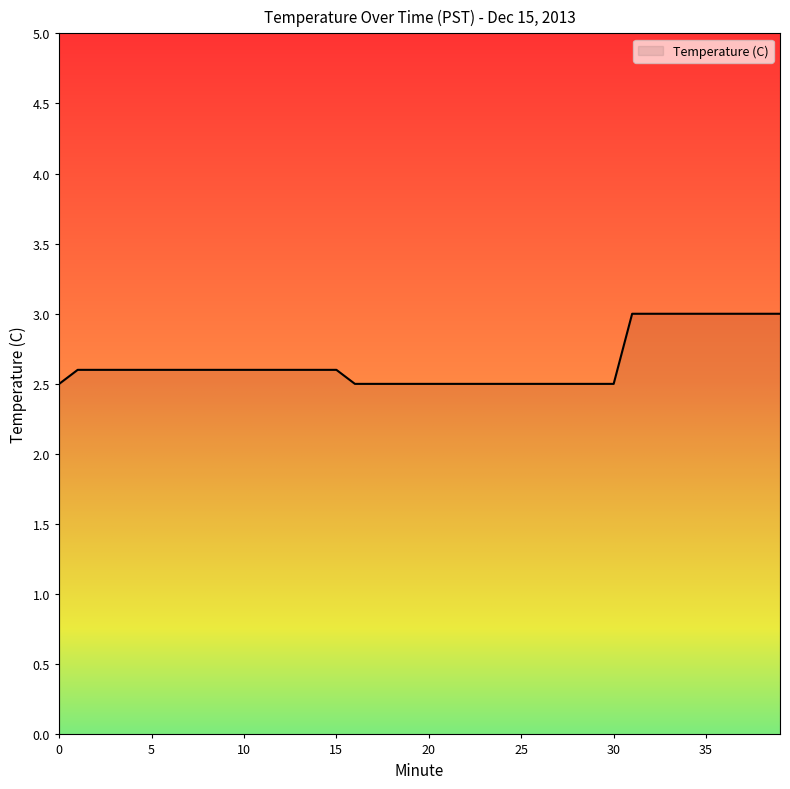

What is the smallest value displayed?

2.5